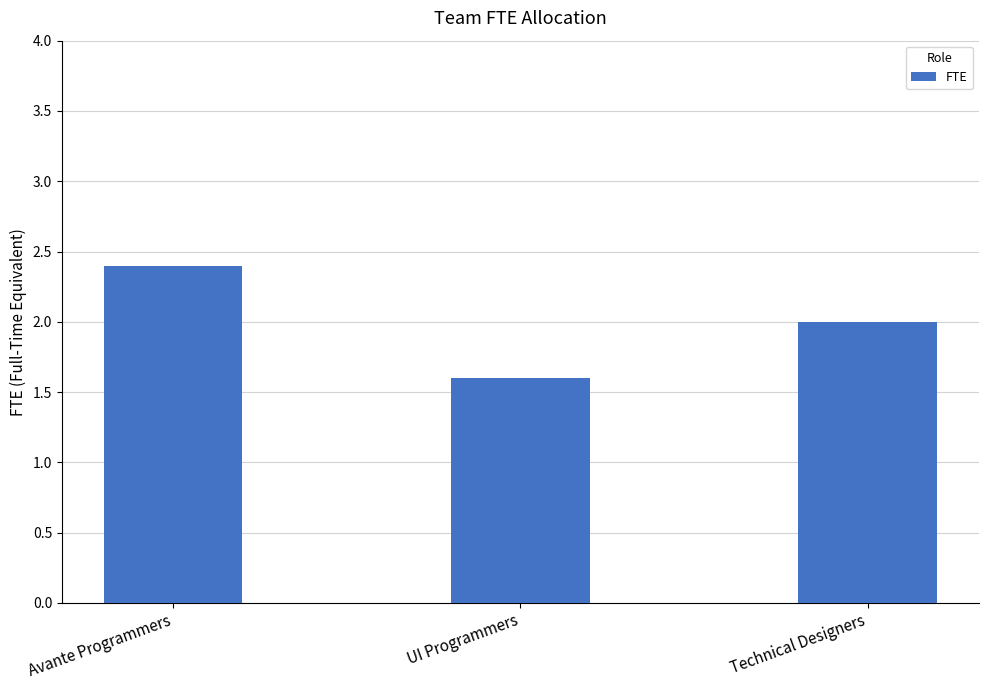

List the labels in order of value, largest first.

Avante Programmers, Technical Designers, UI Programmers